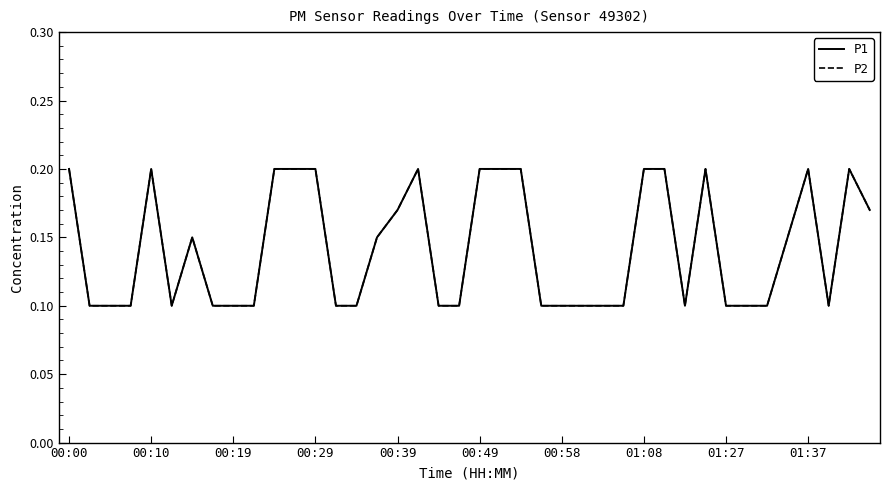

List the series in order of their peak value, highest first.

P1, P2